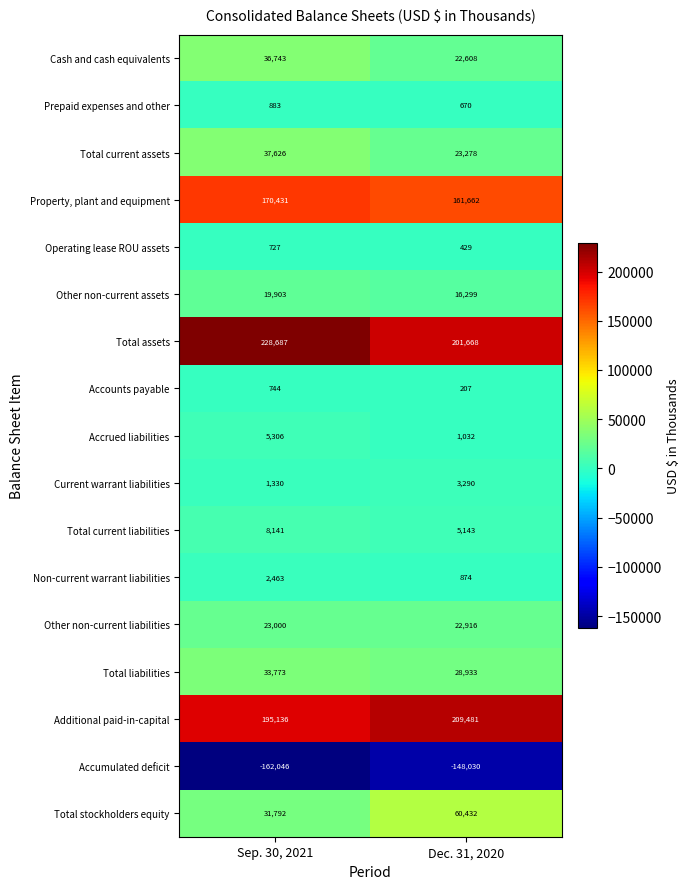

Which series changed the most between Sep. 30, 2021 and Dec. 31, 2020?

Total stockholders equity